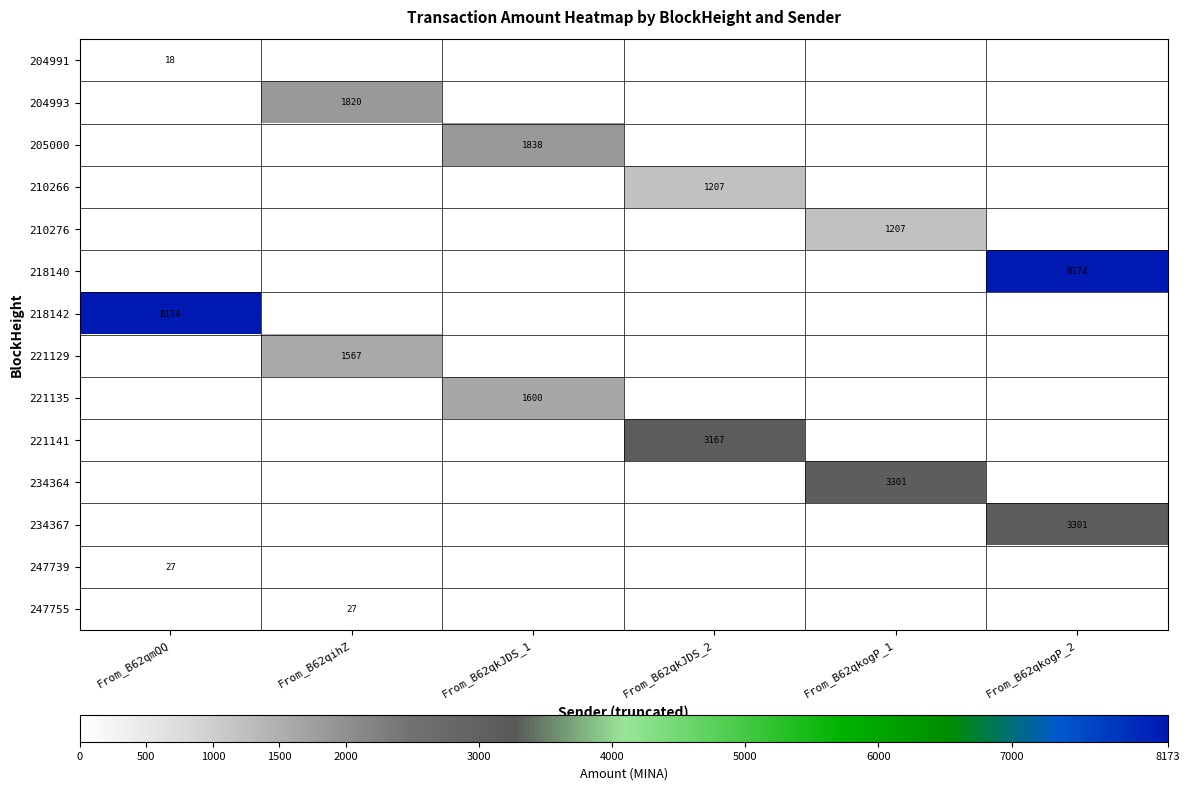

Is the value of 210266 at From_B62qkJDS_2 greater than the value of 247739 at From_B62qmQQ?

Yes